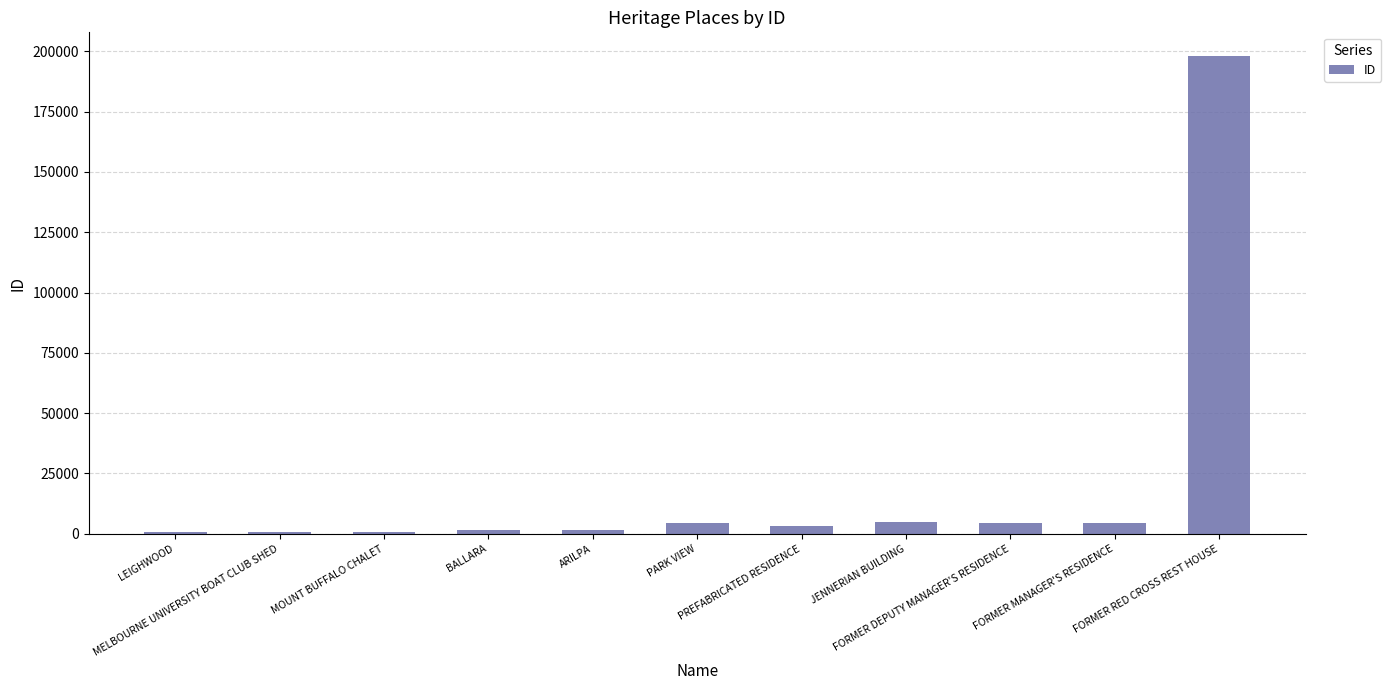

What is the greatest value displayed?

197957